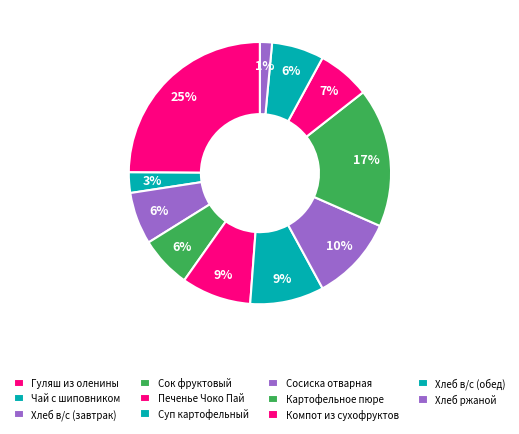

How many segments does this pie chart have?

11